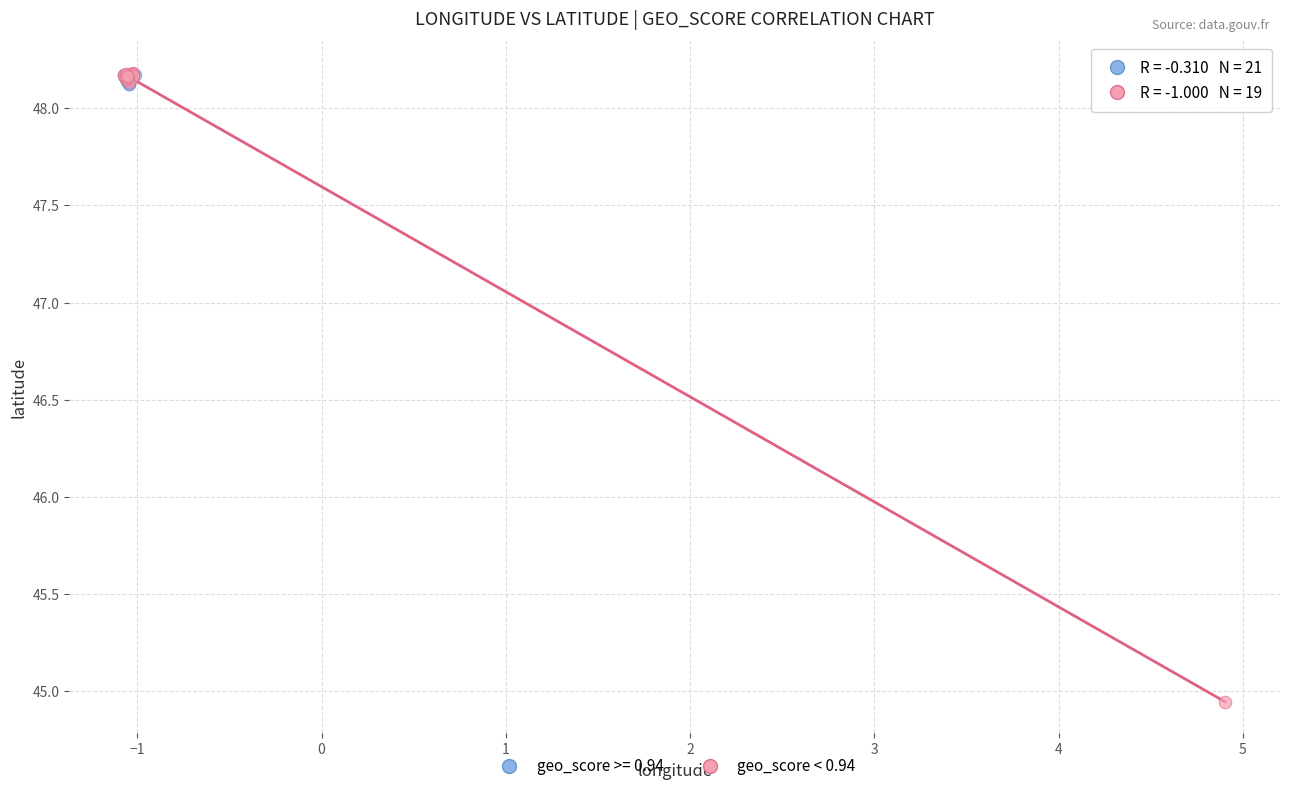

Which series has the largest Y range (max minus min)?

geo_score < 0.94